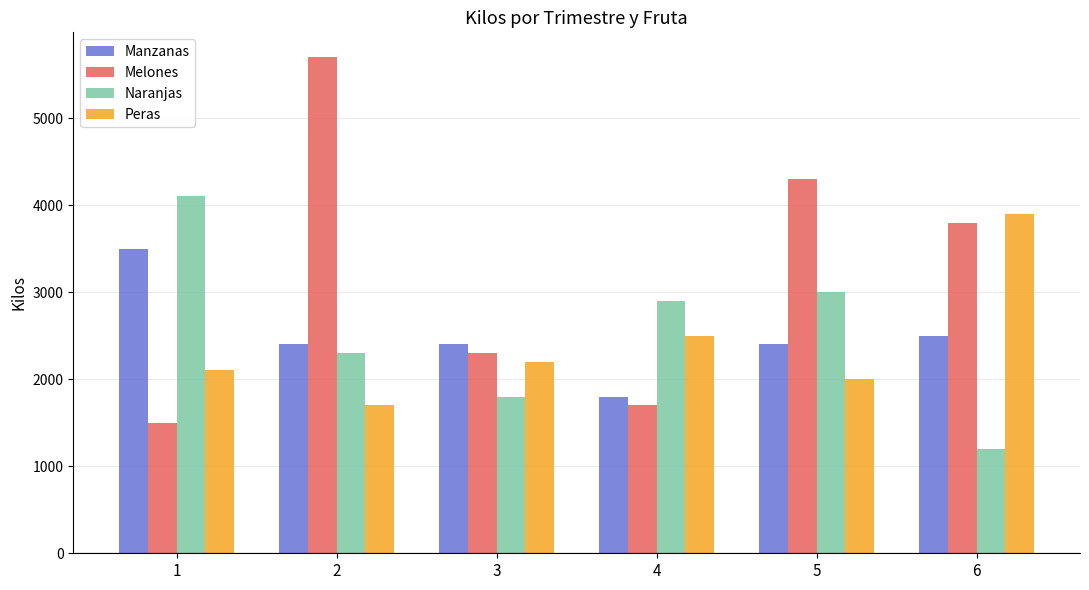

What is the sum of all Peras values?

14400